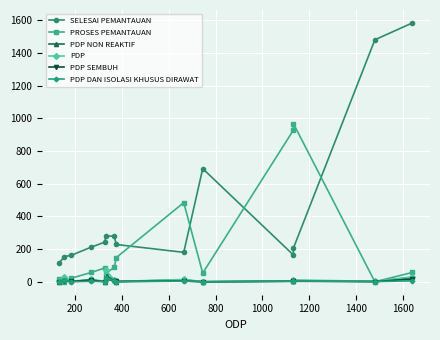

How many positive values does the PDP SEMBUH series have?

11